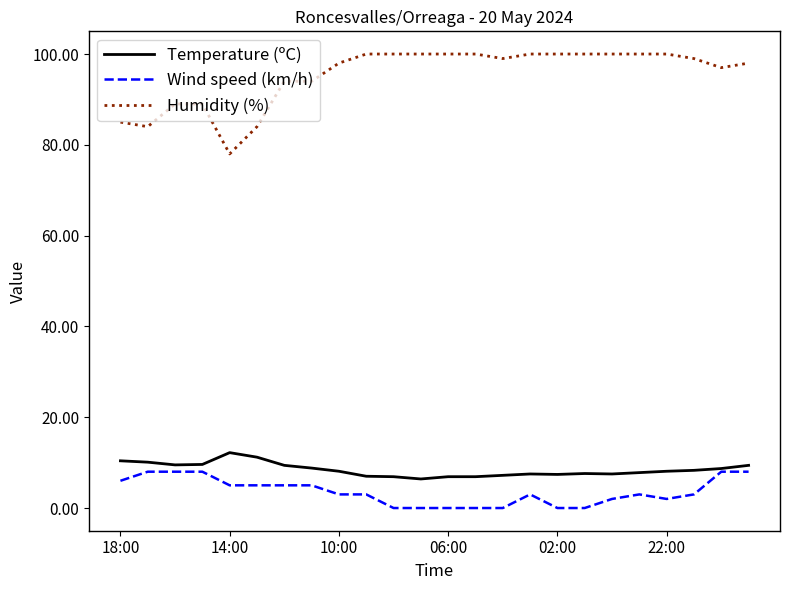

What is the lowest value of the Temperature (ºC) series?

6.4